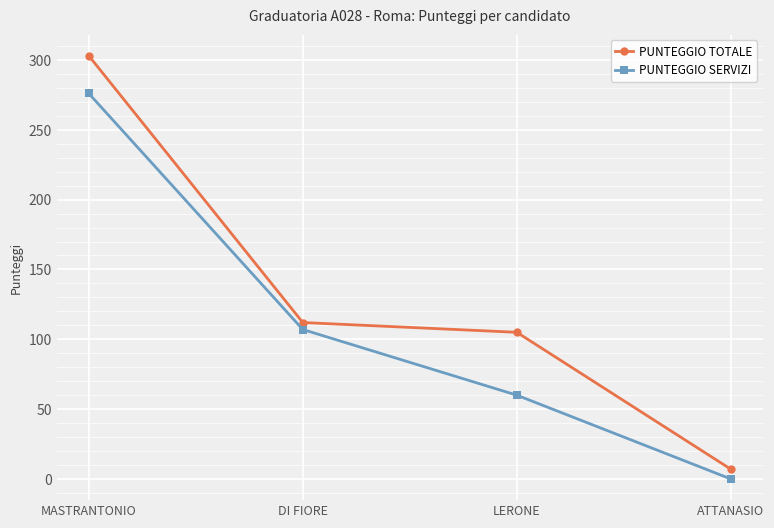

What is the difference between the highest and lowest values at LERONE?

45